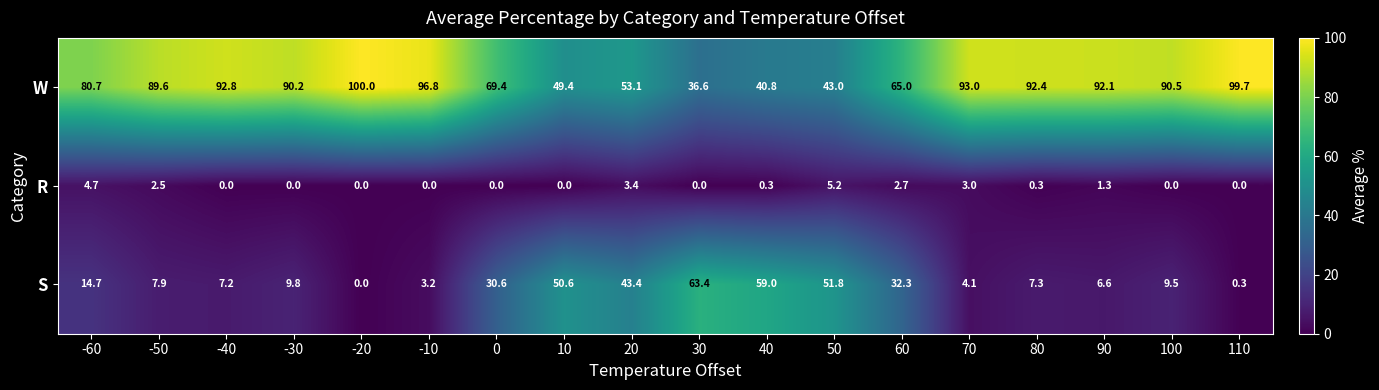

List the series in order of their peak value, lowest first.

R, S, W